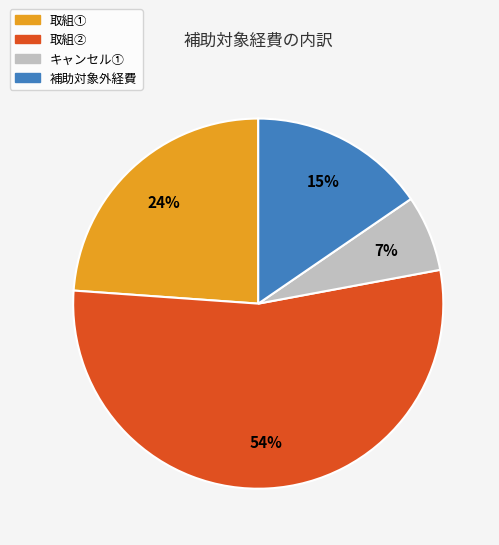

To the nearest percent, what is the combined percentage of 取組② and 取組①?

78%